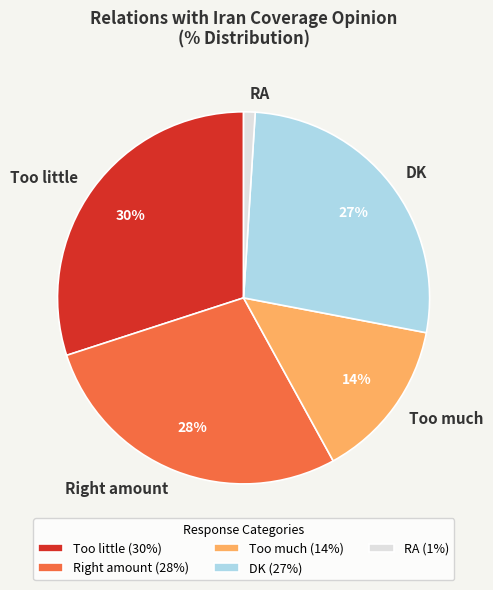

What is the smallest slice in the pie chart?

RA